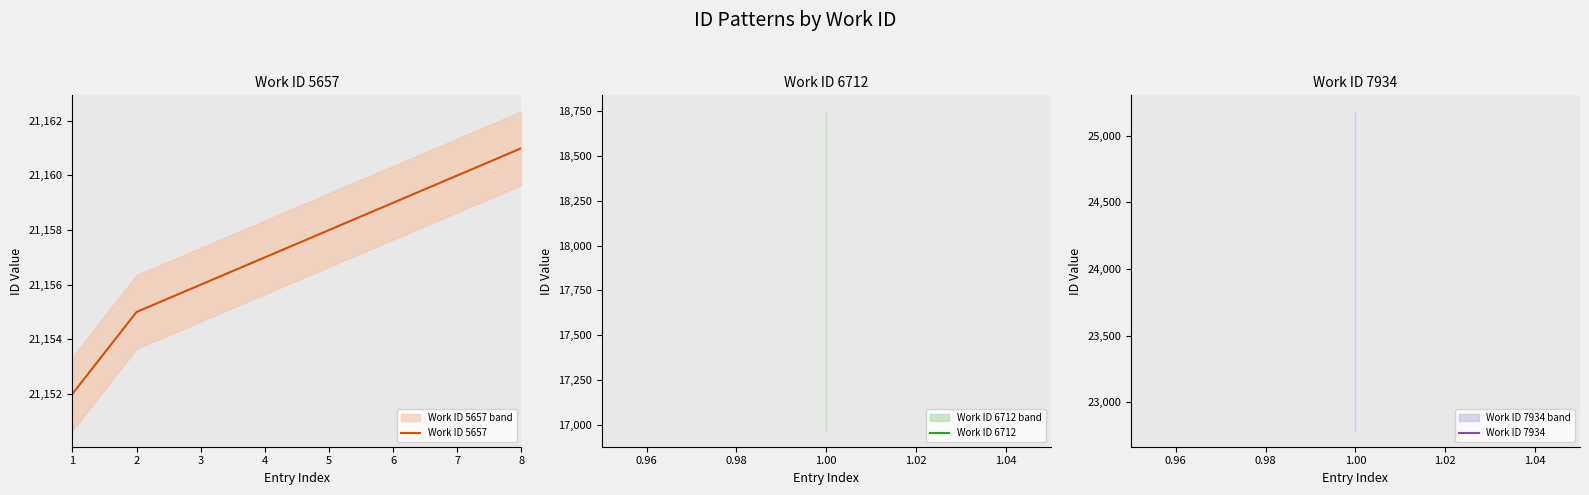

The value of Work ID 5657 at 6 is 14524. True or false?

False